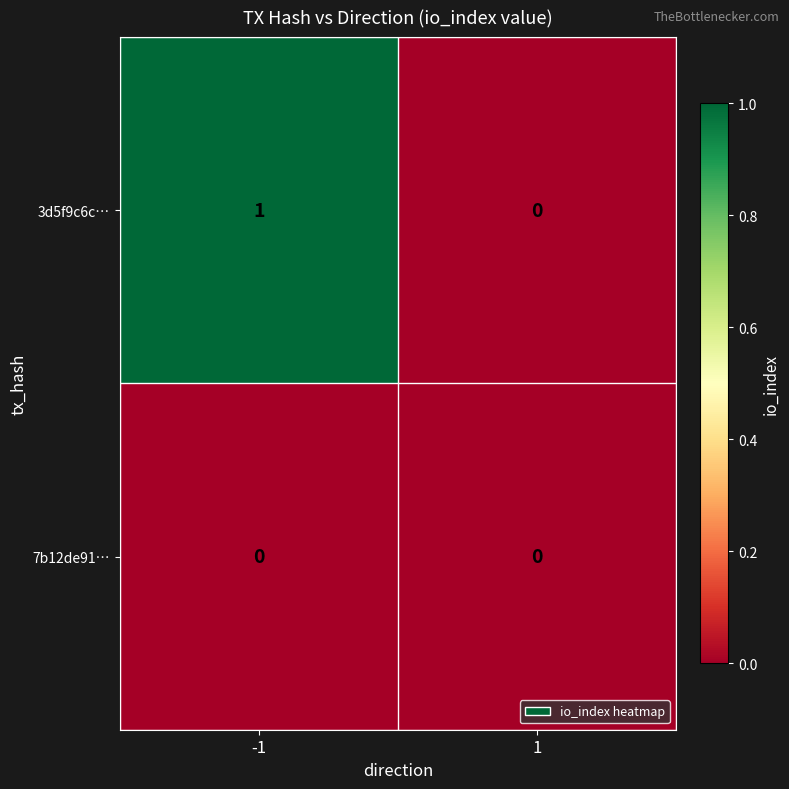

True or false: 3d5f9c6c… has a value of 0 at 1.

True